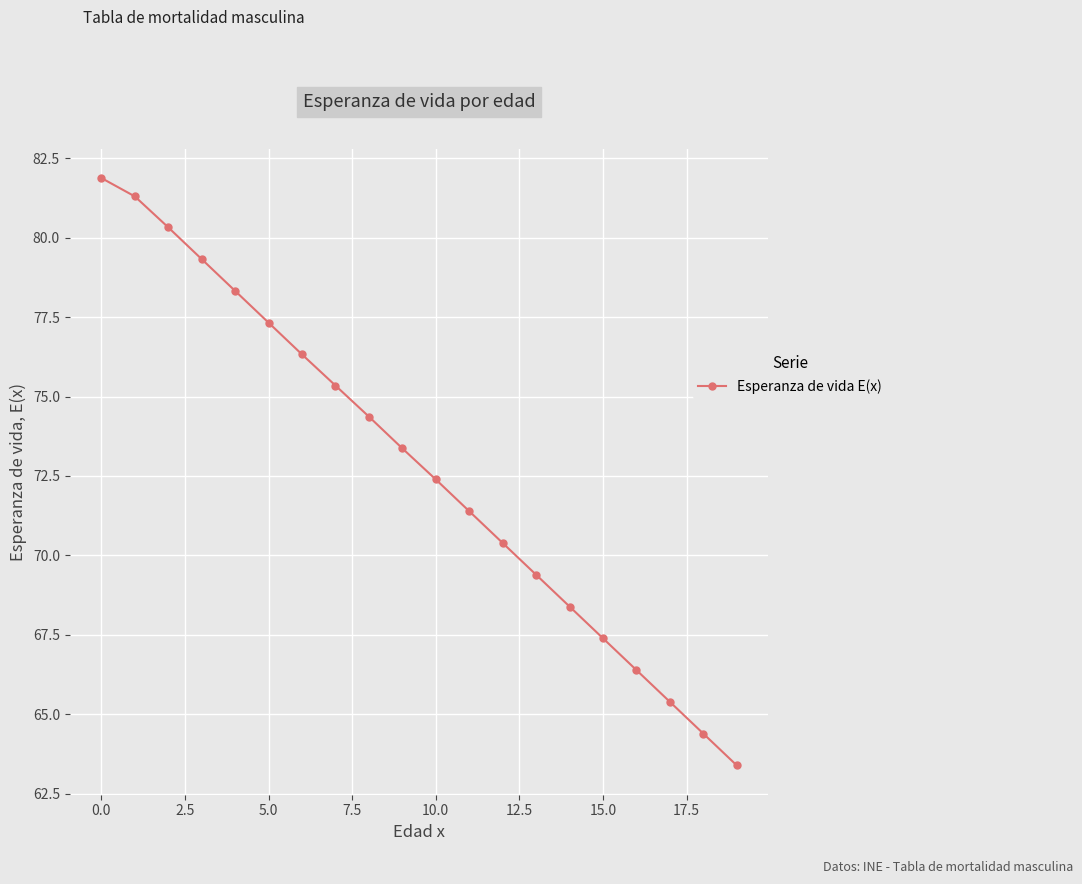

What is the value of the 13th point from the left?

70.4